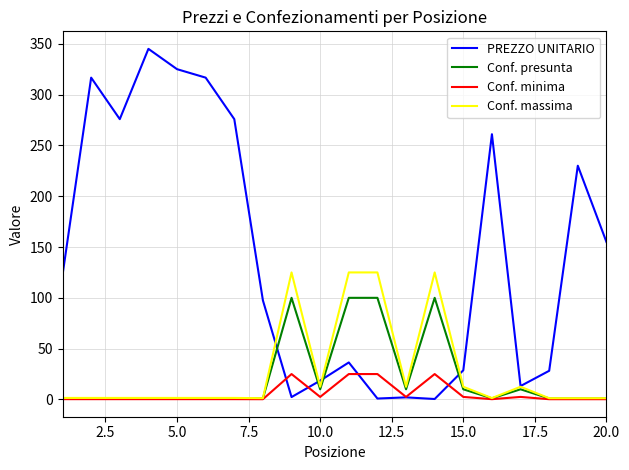

Which series has the largest total across all categories?

PREZZO UNITARIO